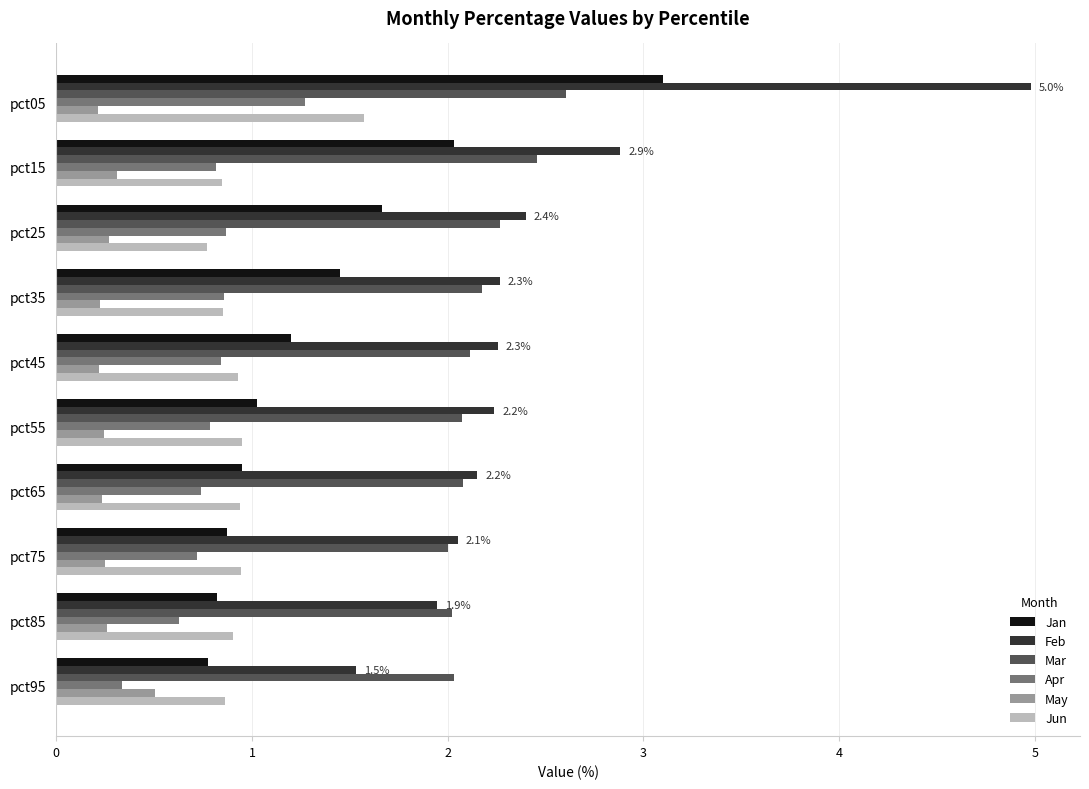

Which series has the largest range (max minus min)?

Feb